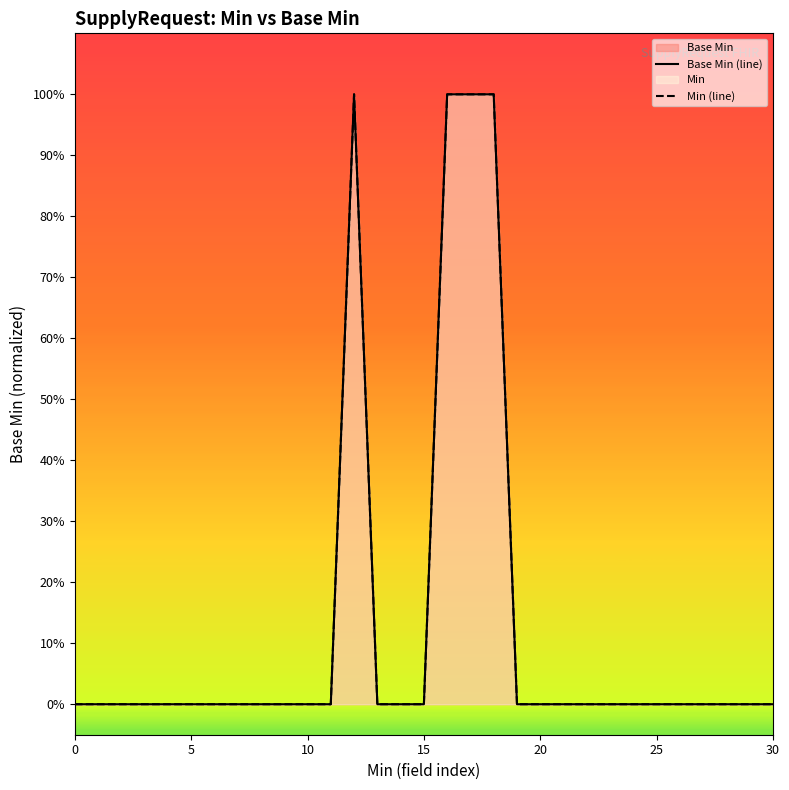

At which category is the sum across all series the highest?

12